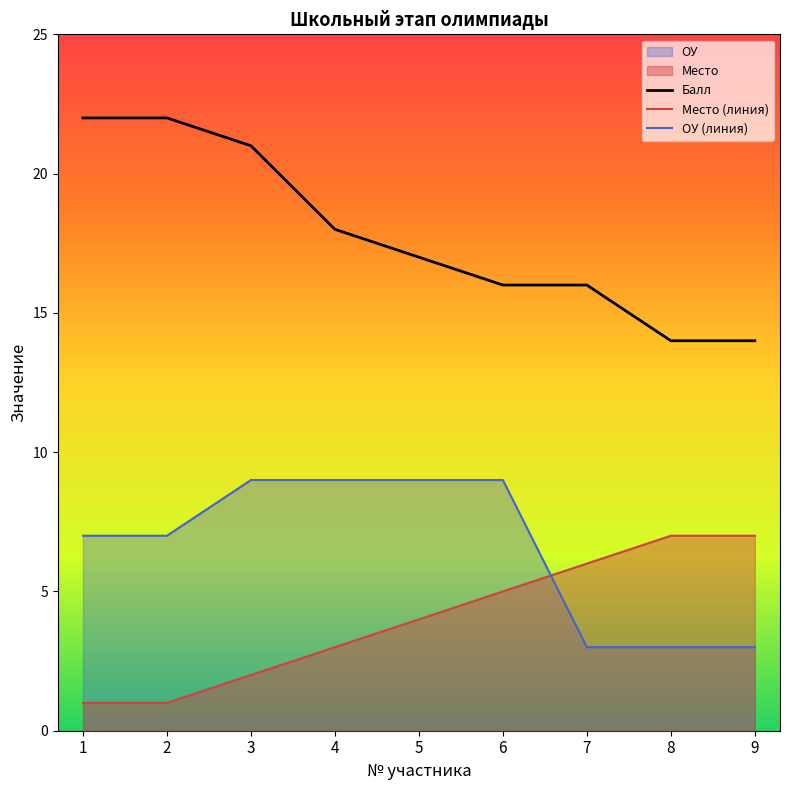

What is the total value across all series at 4?

30